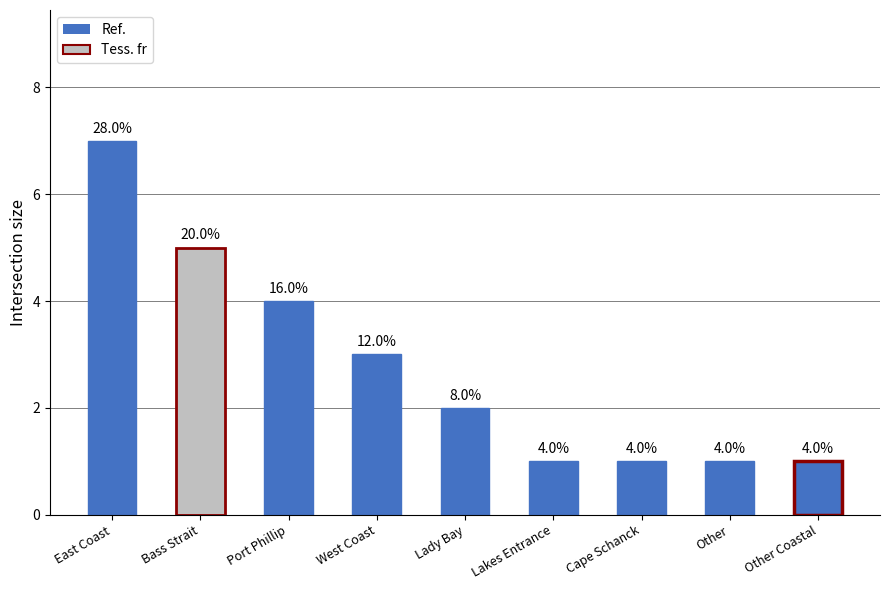

List the labels in order of value, smallest first.

Lakes Entrance, Cape Schanck, Other, Other Coastal, Lady Bay, West Coast, Port Phillip, Bass Strait, East Coast